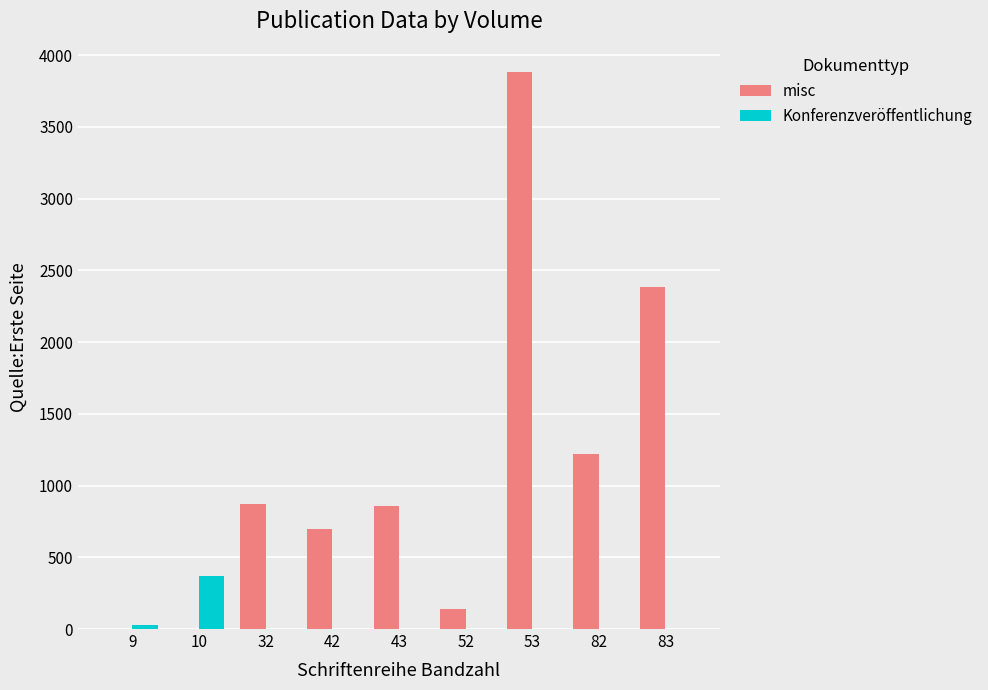

Where is misc nearest to the value 1939?

83